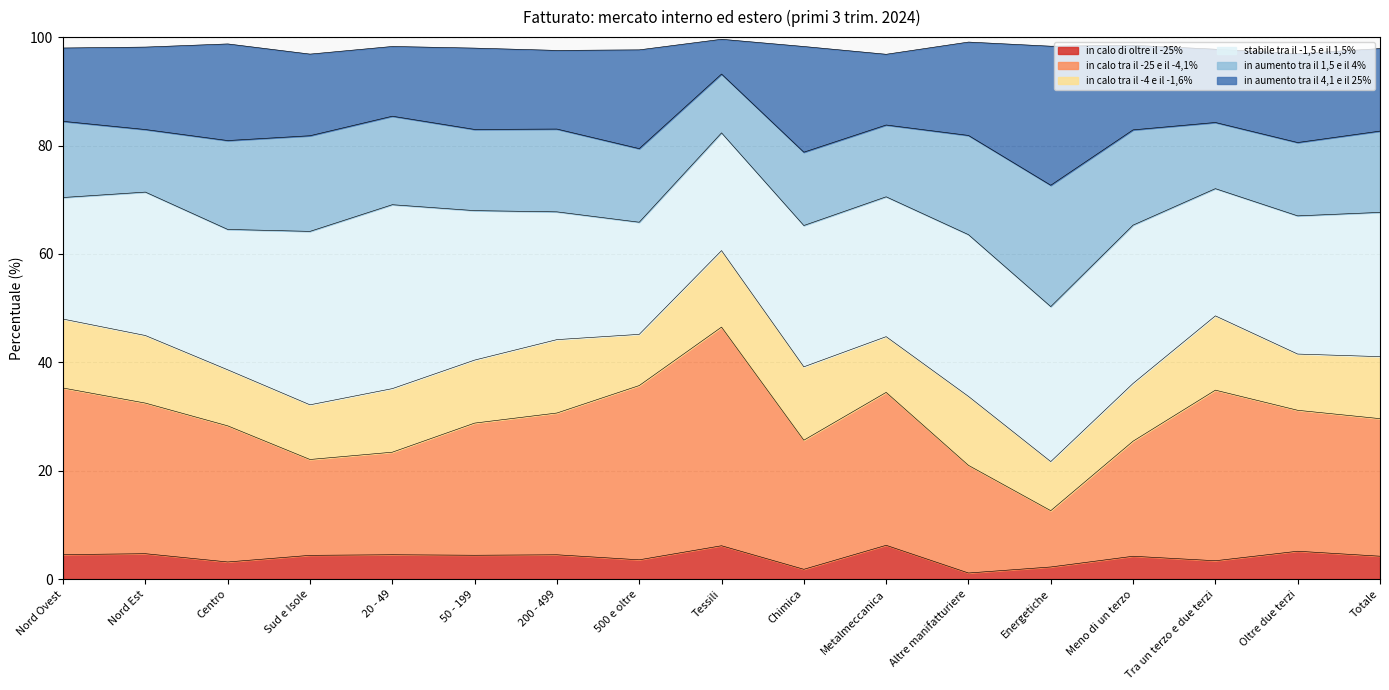

What value does the in calo di oltre il -25% series have at Tra un terzo e due terzi?

3.4